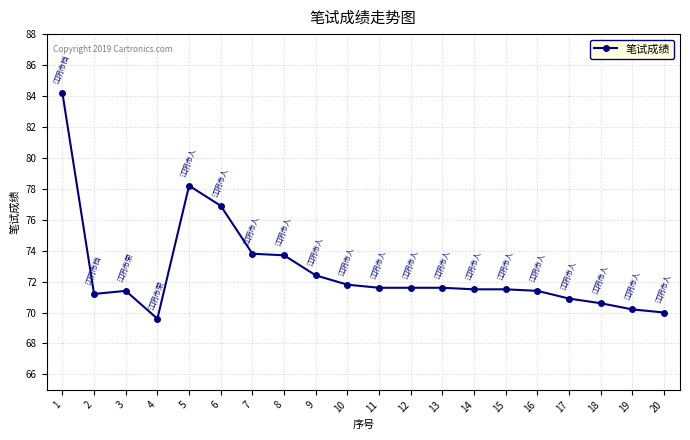

Does the chart display data point markers on the line(s)?

Yes